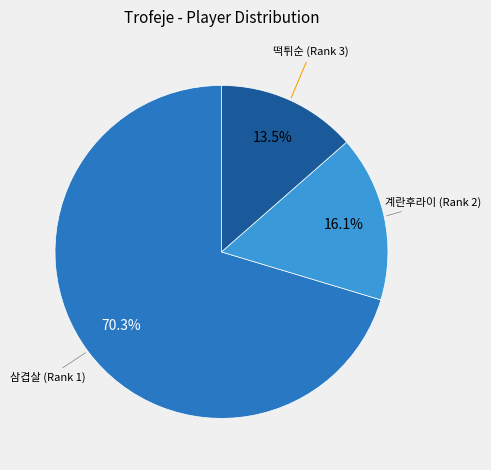

Is there any slice that represents more than half of the pie?

Yes